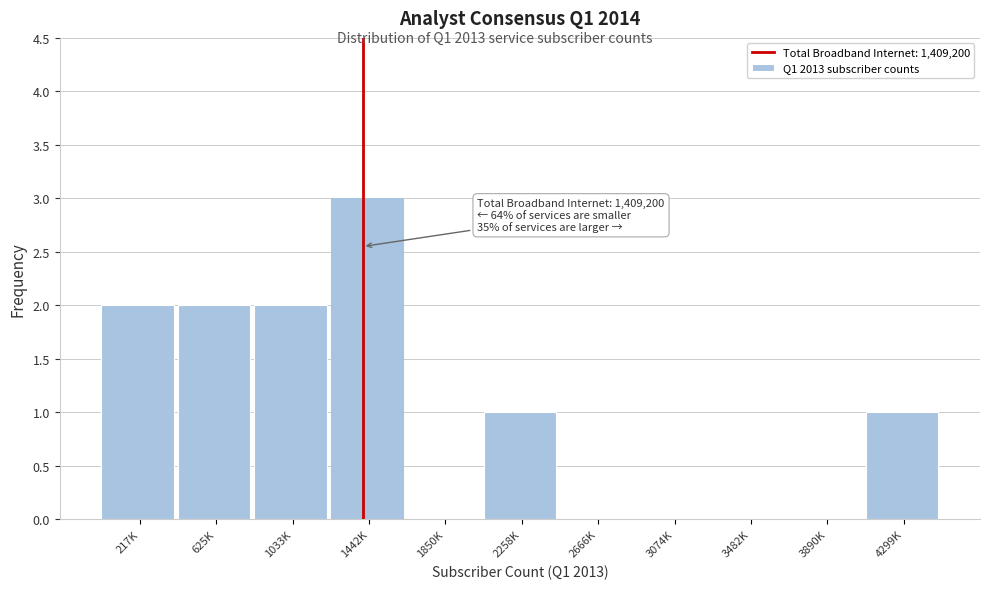

Reading left to right, transcribe all the data shown in this chart.

217K=2	625K=2	1033K=2	1442K=3	1850K=0	2258K=1	2666K=0	3074K=0	3482K=0	3890K=0	4299K=1